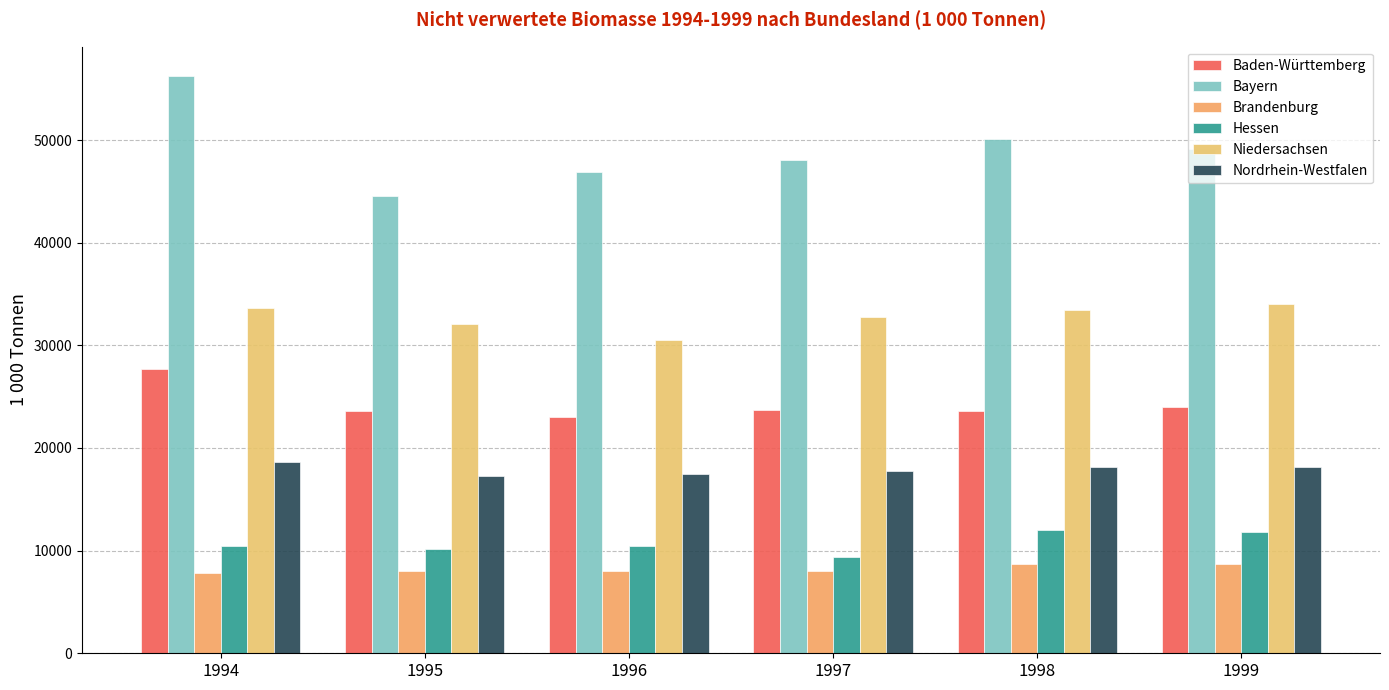

How many values in the Hessen series exceed 10486?

3